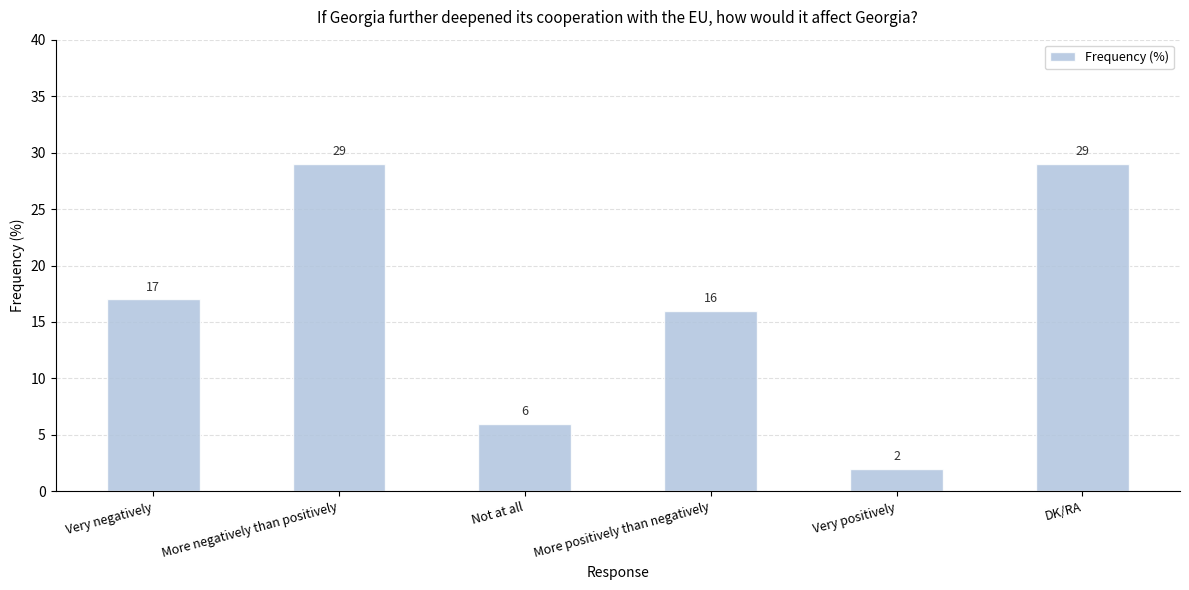

True or false: the data shows 29 at DK/RA.

True